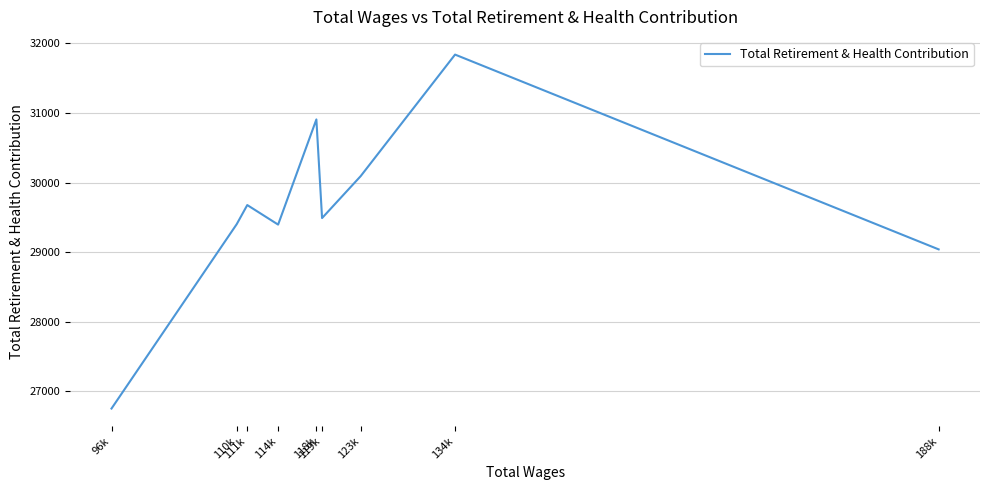

What is the change in value from 188k to 119k?

+450